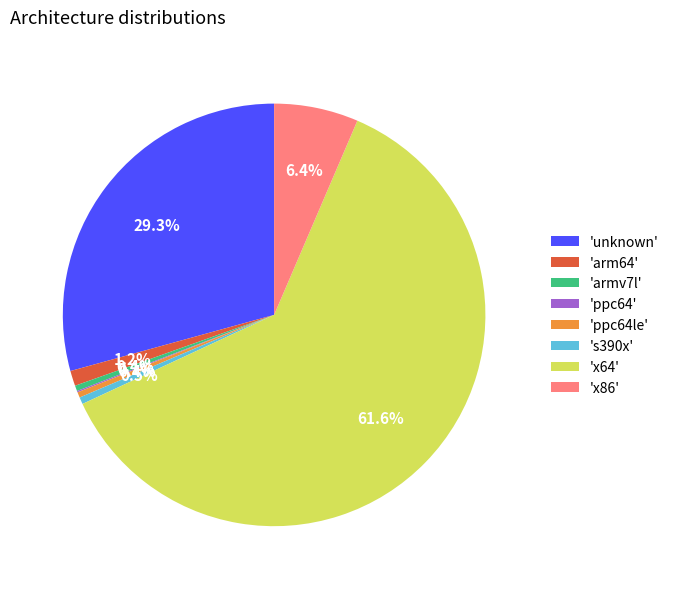

Between 's390x' and 'x64', which is larger?

'x64'